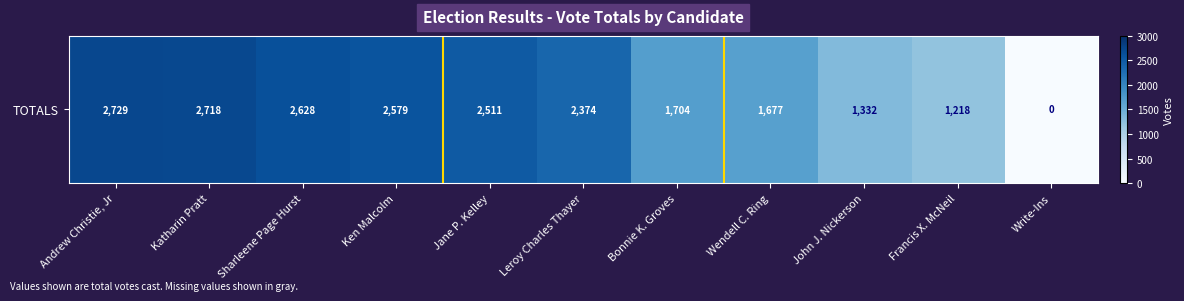

What is the sum of all values?

21470